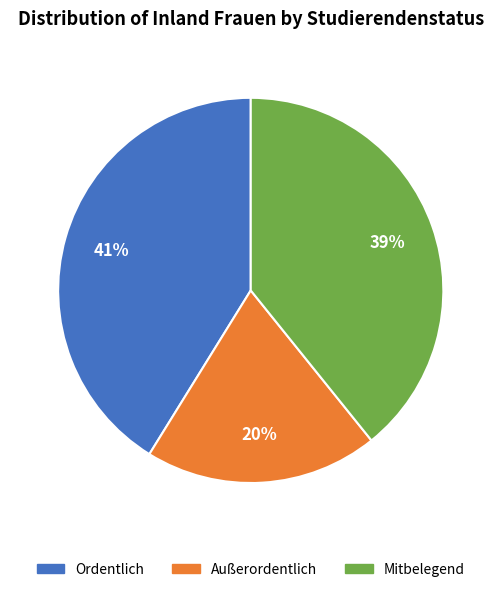

To the nearest percent, what percentage of the pie is Mitbelegend?

39%